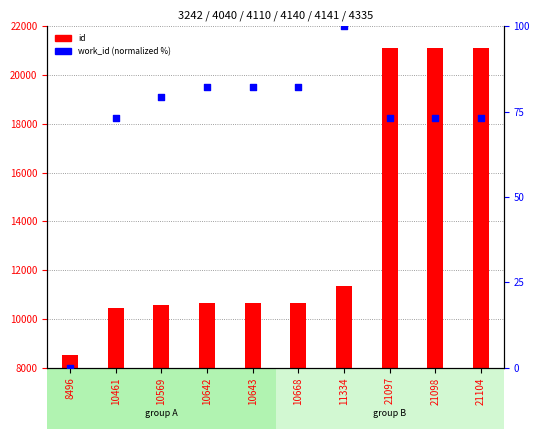

What are all the series names shown in the legend?

id, work_id (normalized %)